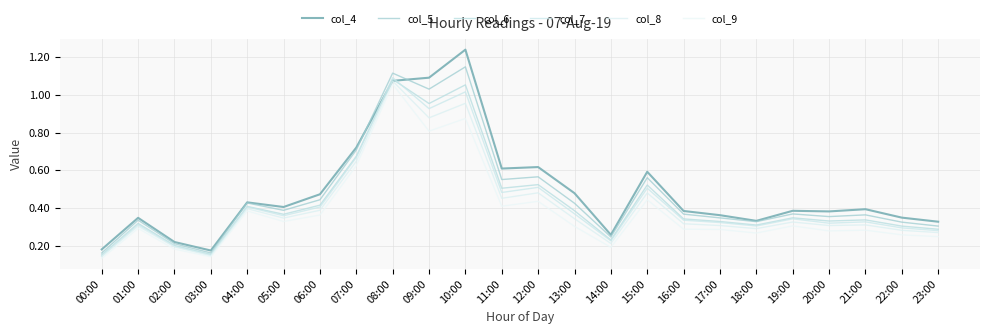

At how many categories does at least one series exceed 0?

24